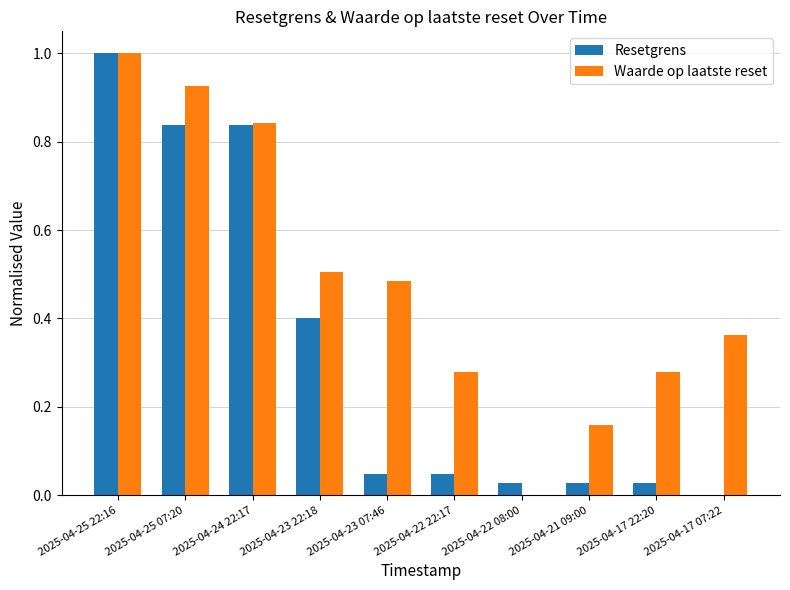

What is the maximum value shown in the chart?

1.0